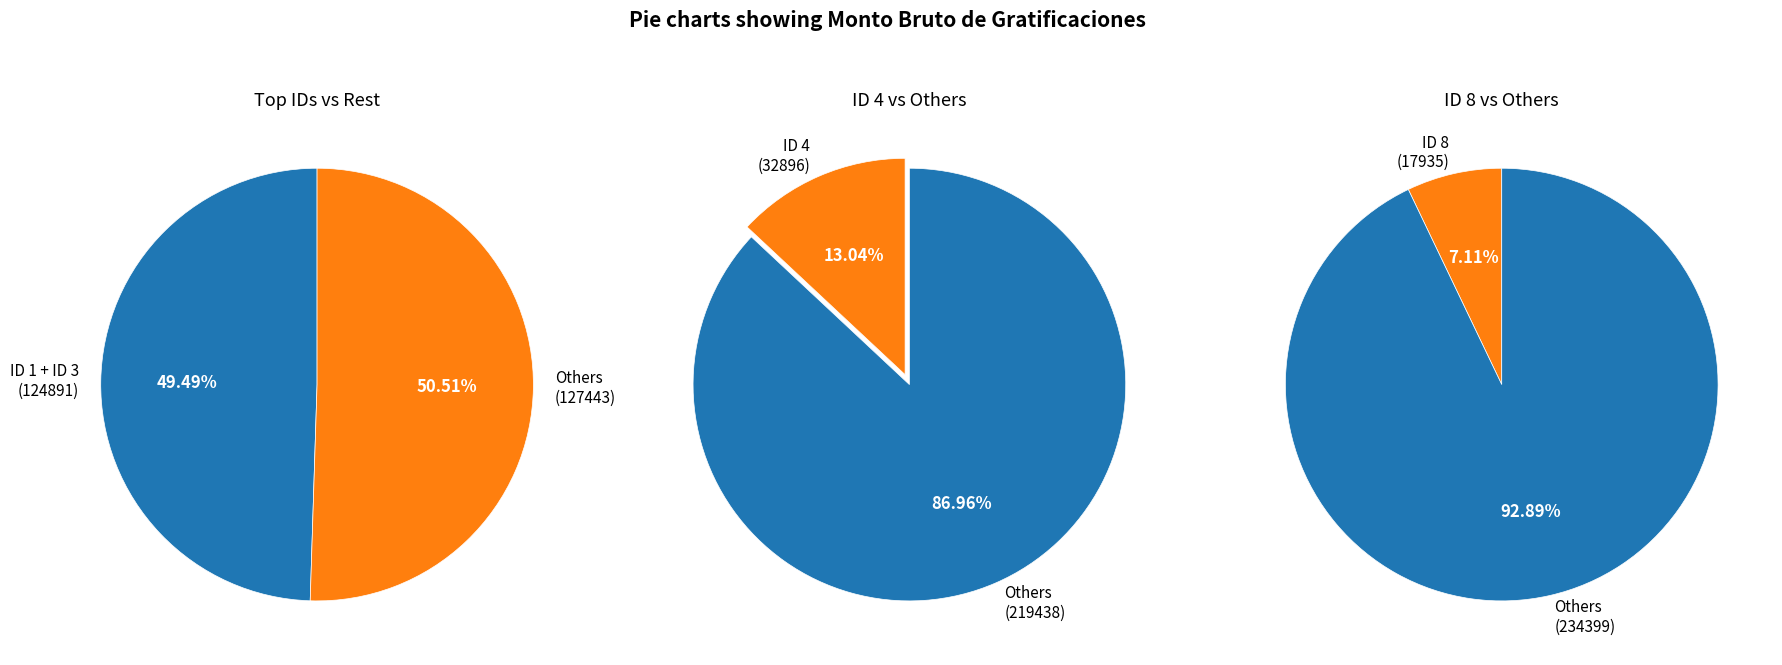

Combined, do ID 3 and ID 8 account for over 50%?

No